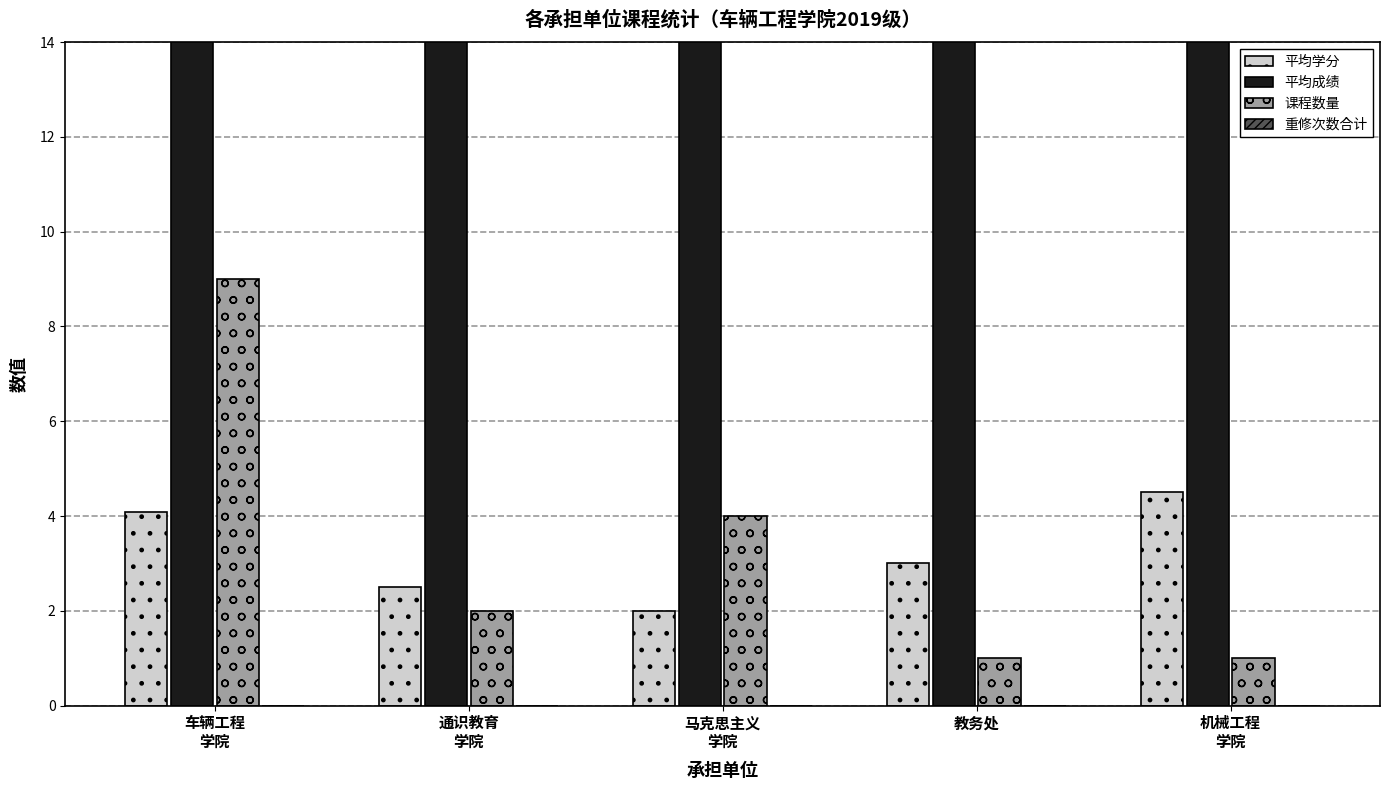

Count the 课程数量 values in the range 1 to 4.

4